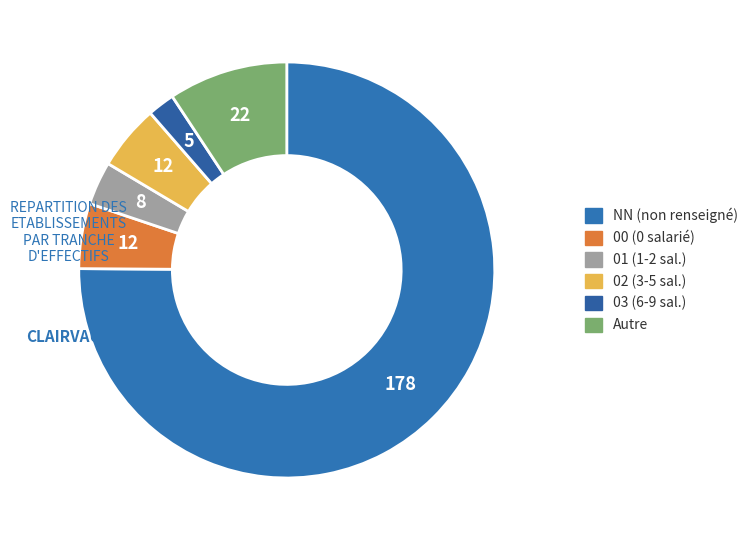

Count the number of slices in the pie.

6